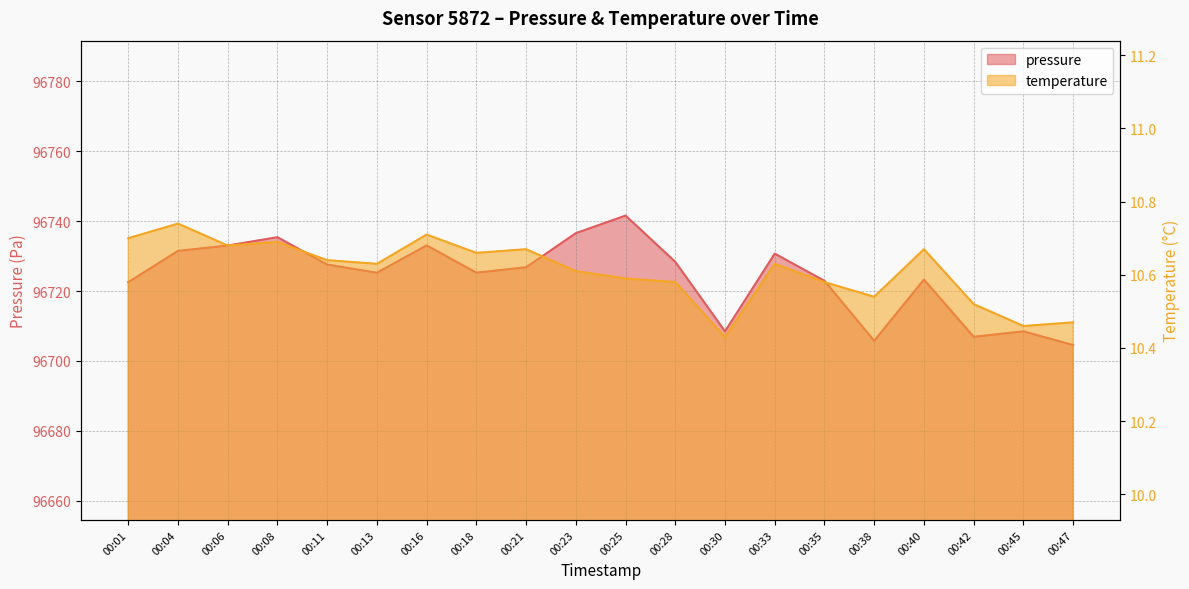

Reading left to right, list all the values displayed in this chart.

pressure: 00:01=96722.5	00:04=96731.5	00:06=96733.0	00:08=96735.4	00:11=96727.6	00:13=96725.2	00:16=96733.0	00:18=96725.2	00:21=96726.8	00:23=96736.5	00:25=96741.6	00:28=96728.3	00:30=96708.5	00:33=96730.7	00:35=96722.9	00:38=96705.8	00:40=96723.3	00:42=96706.9	00:45=96708.5	00:47=96704.6
temperature: 00:01=10.7	00:04=10.7	00:06=10.7	00:08=10.7	00:11=10.6	00:13=10.6	00:16=10.7	00:18=10.7	00:21=10.7	00:23=10.6	00:25=10.6	00:28=10.6	00:30=10.4	00:33=10.6	00:35=10.6	00:38=10.5	00:40=10.7	00:42=10.5	00:45=10.5	00:47=10.5